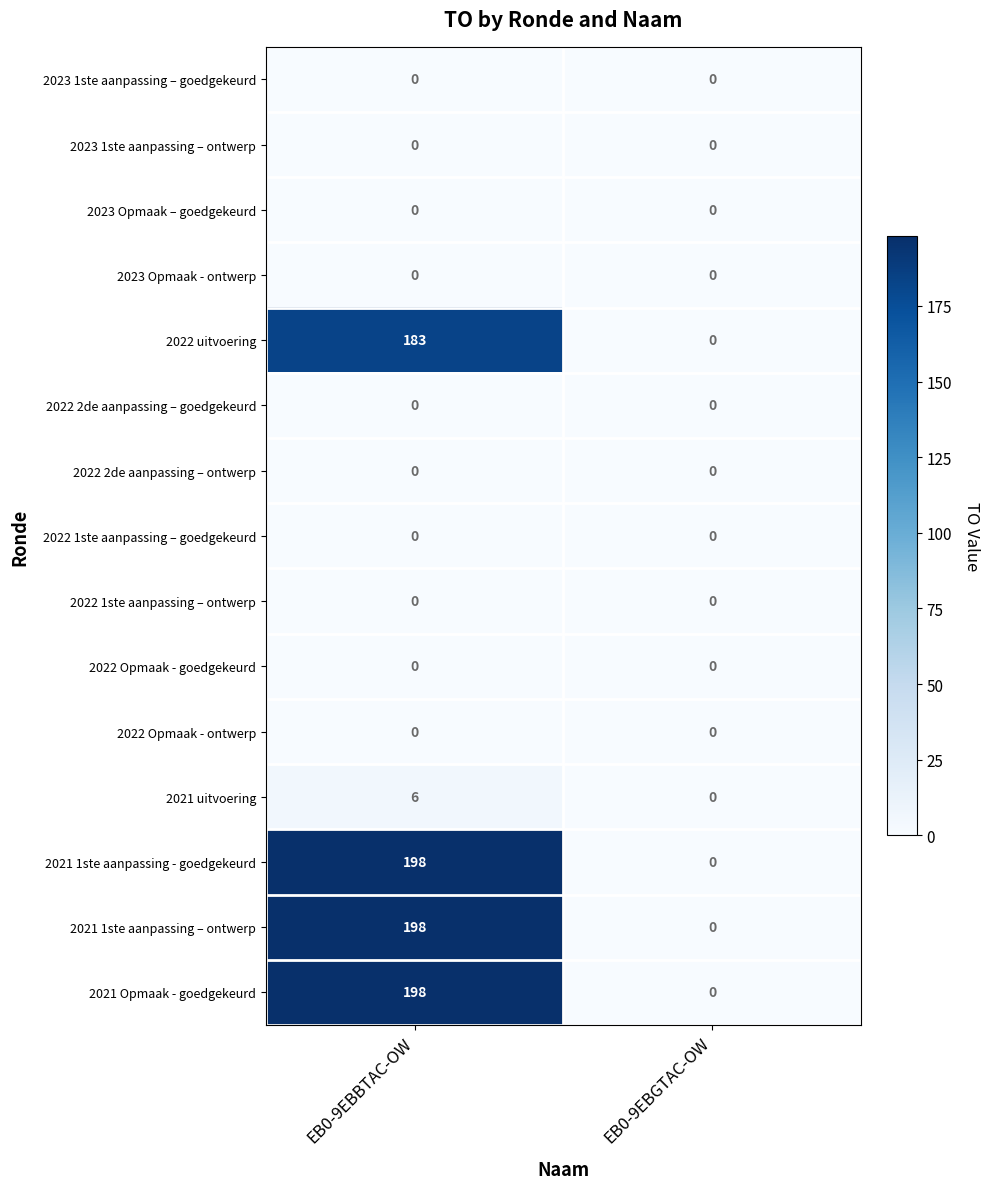

At which category is the sum across all series the highest?

EB0-9EBBTAC-OW